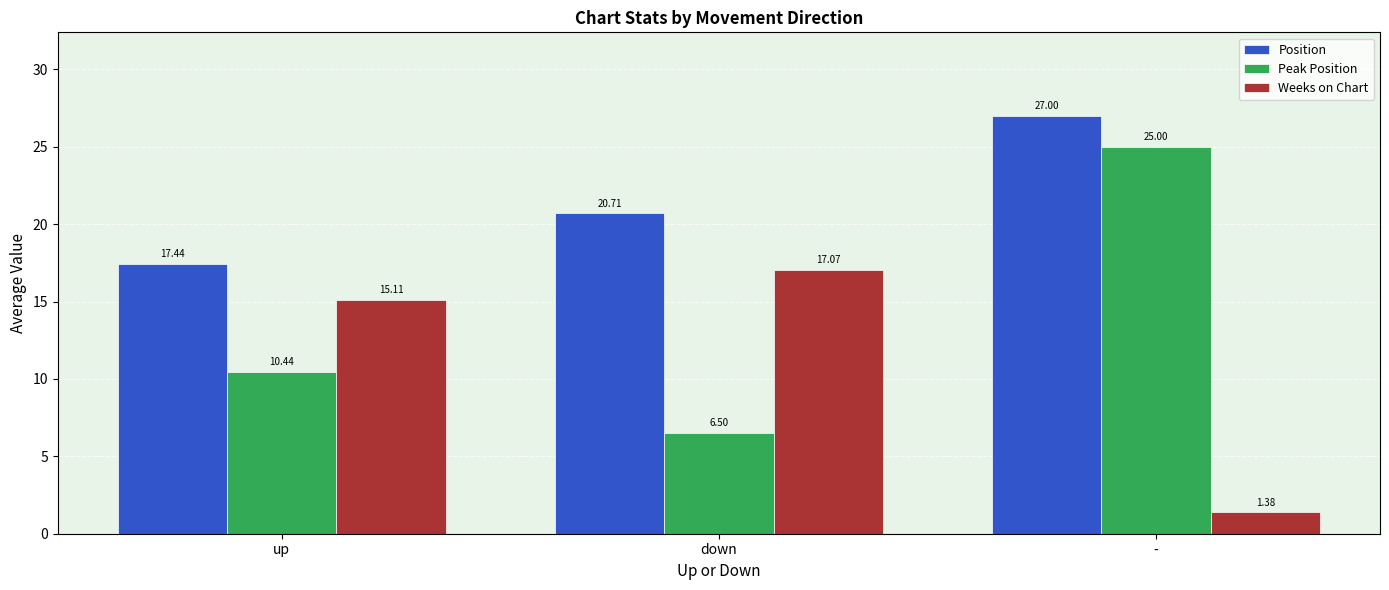

What position from the right is up?

3